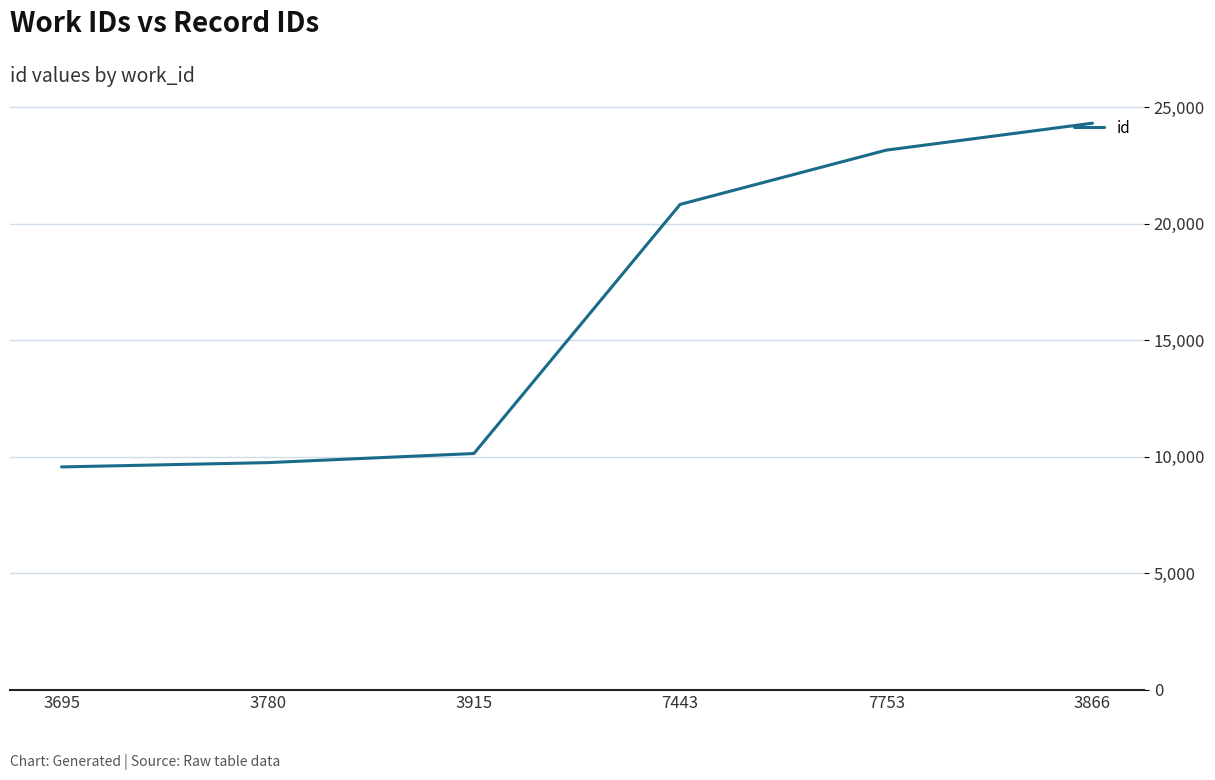

The chart shows a value of 6055 at 3695. True or false?

False